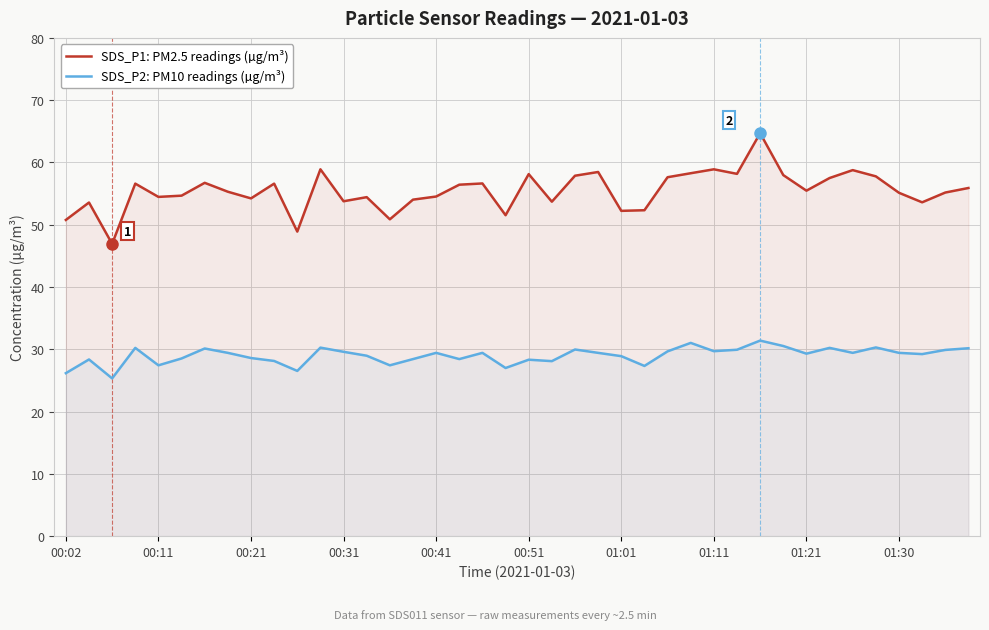

What is the total value across all series at 00:31?

83.4